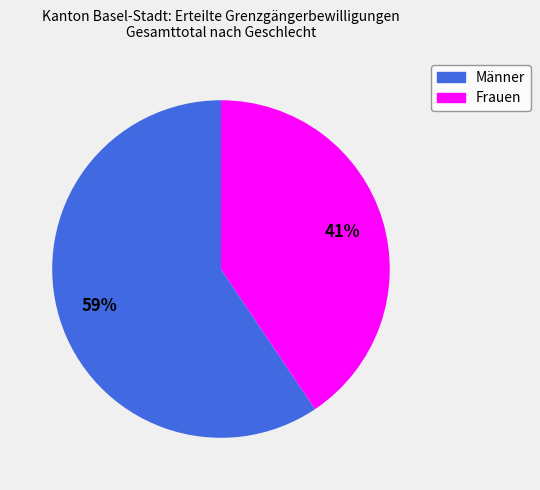

To the nearest percent, what portion does Frauen represent?

41%